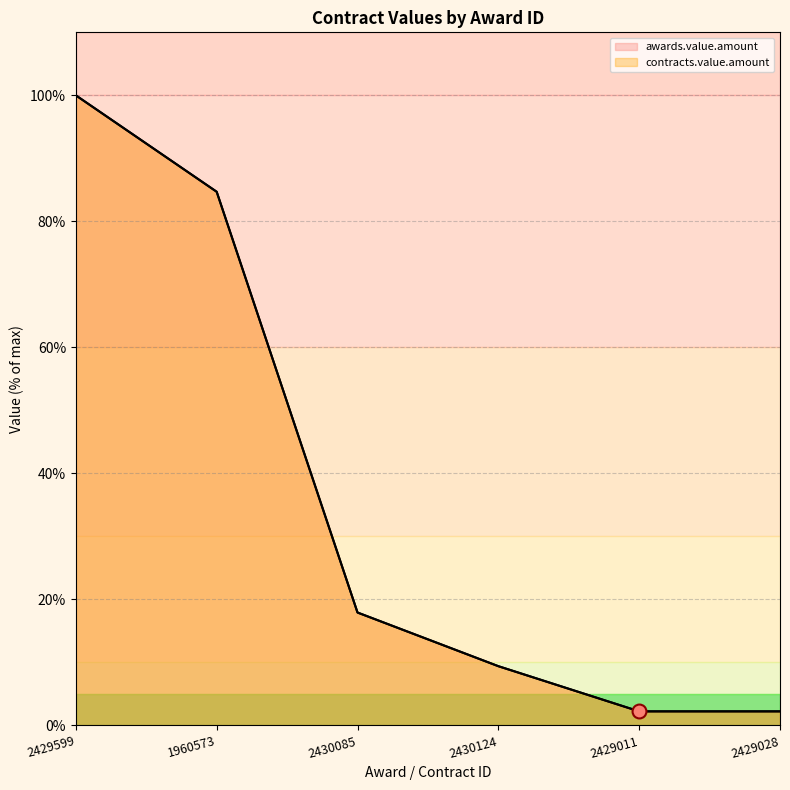

True or false: awards.value.amount and contracts.value.amount cross at least once.

False